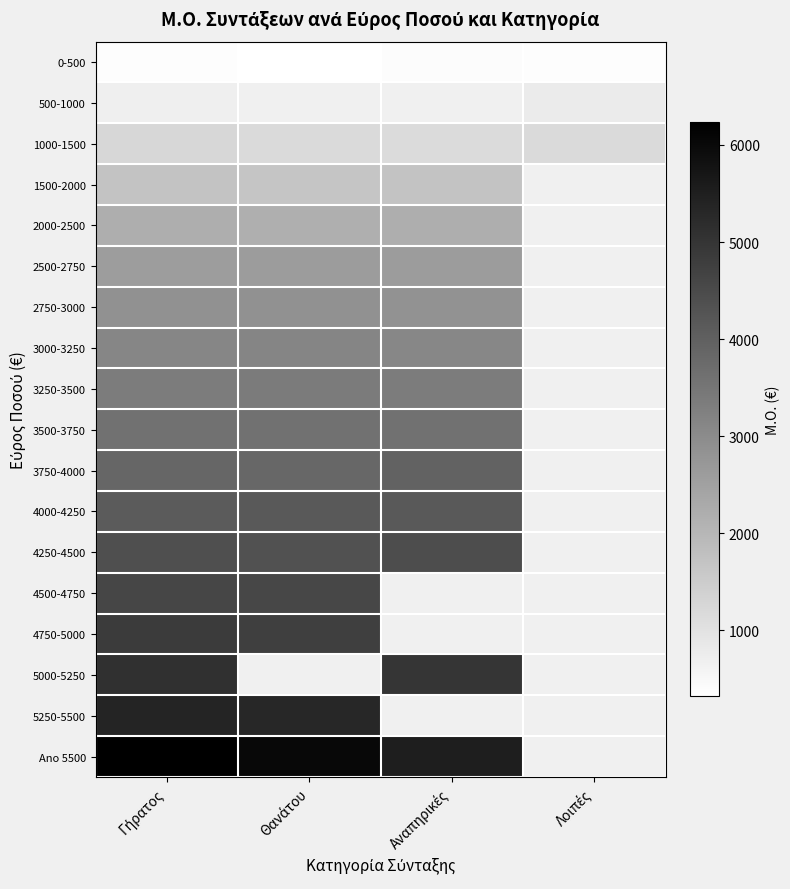

What is the difference between the 3750-4000 values at Αναπηρικές and Γήρατος?

80.7